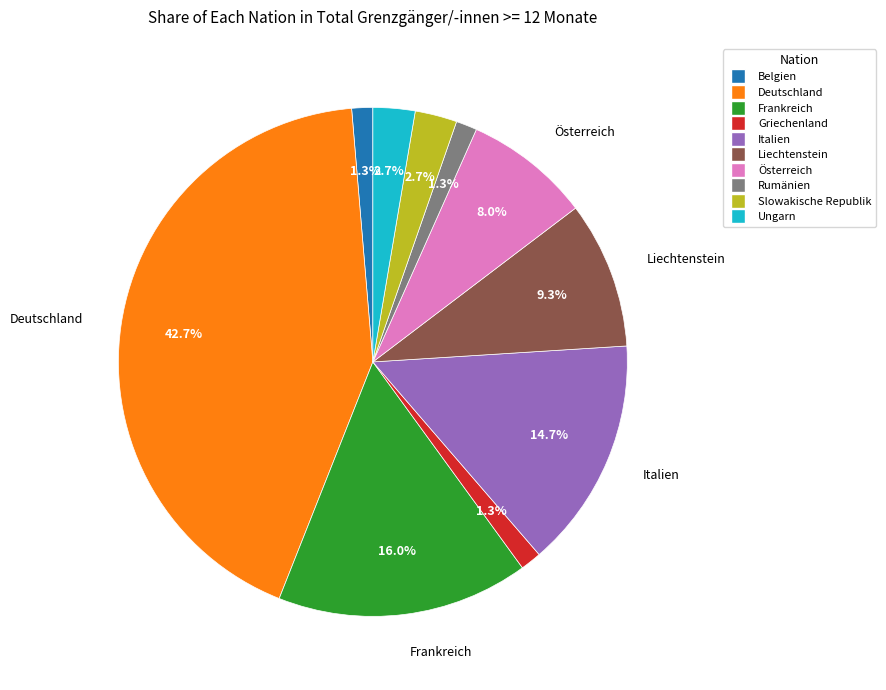

To the nearest percent, what is the difference between the largest and smallest slice percentages?

41%